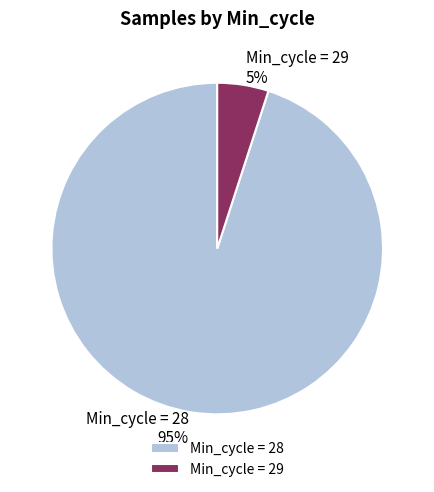

Which category accounts for the majority?

Min_cycle = 28